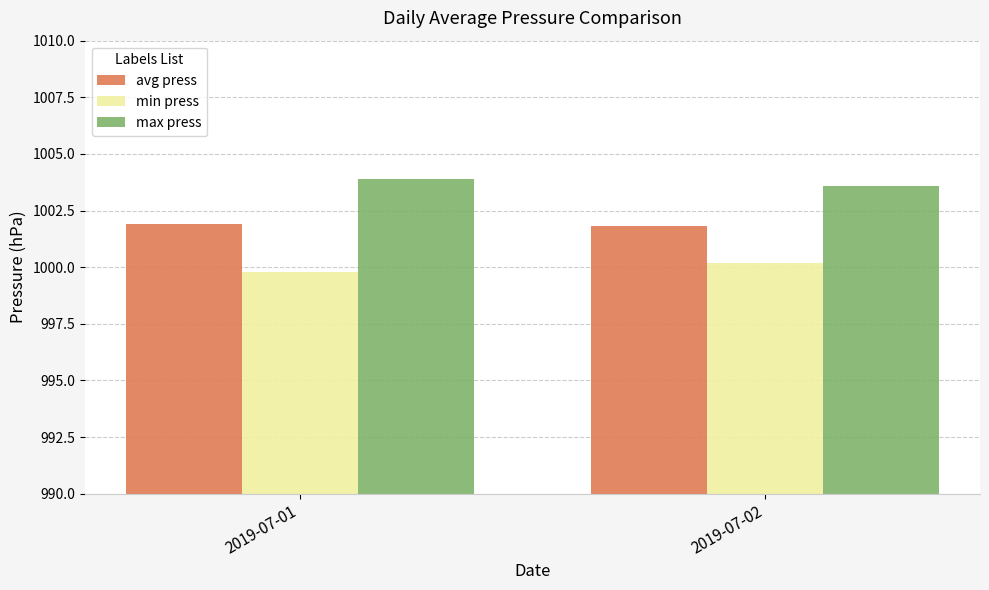

True or false: max press has a value of 1003.9 at 2019-07-01.

True